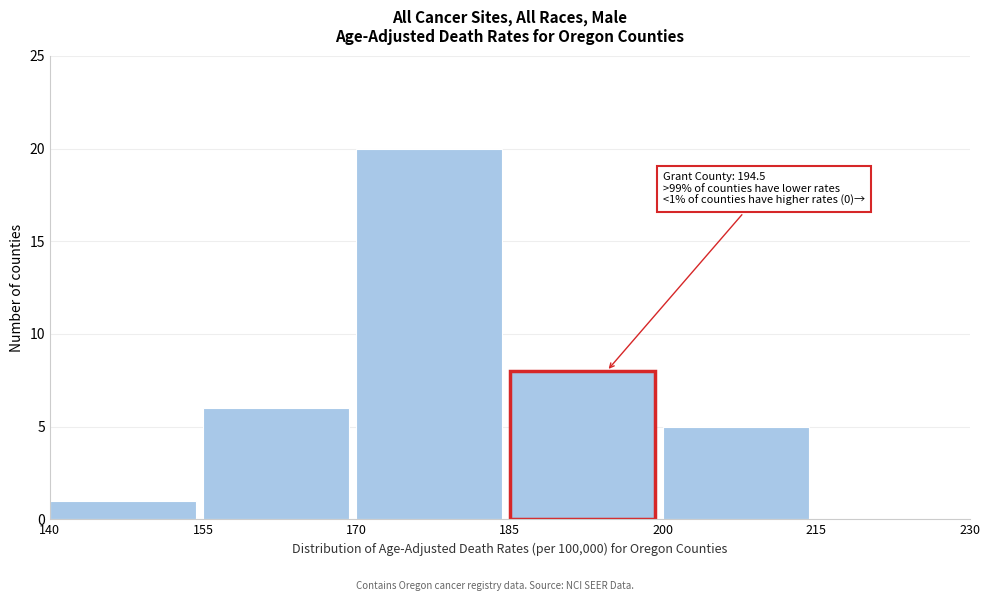

Over which range of the x-axis is the bar tallest?

170 to 185